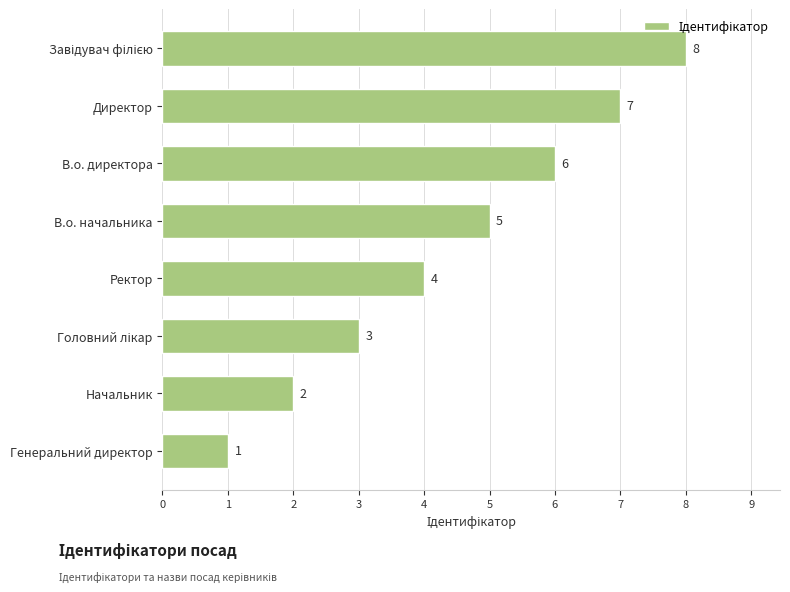

Is it true that the value at Начальник is 1?

False